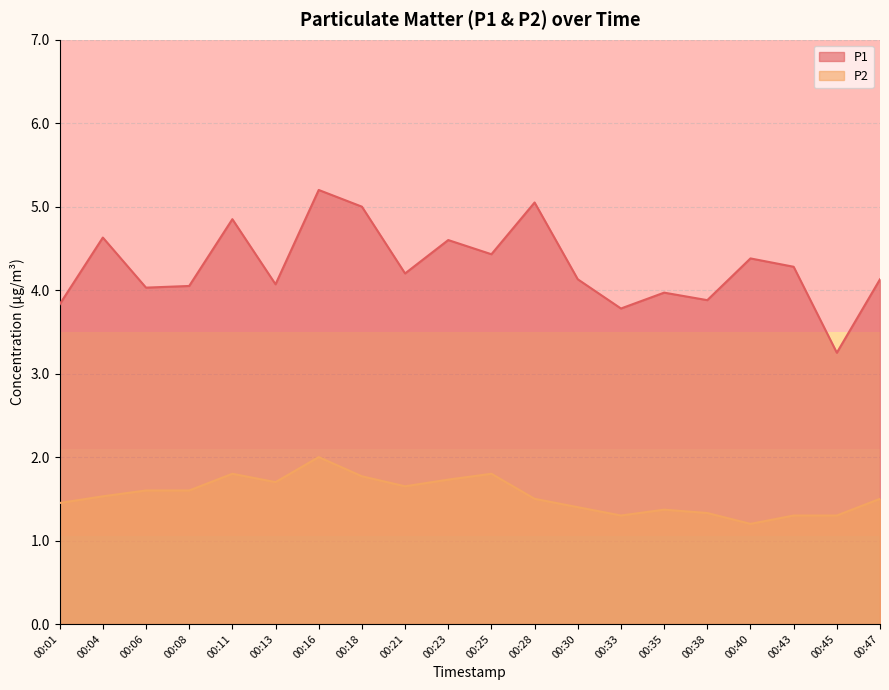

Does the chart have visible grid lines?

Yes